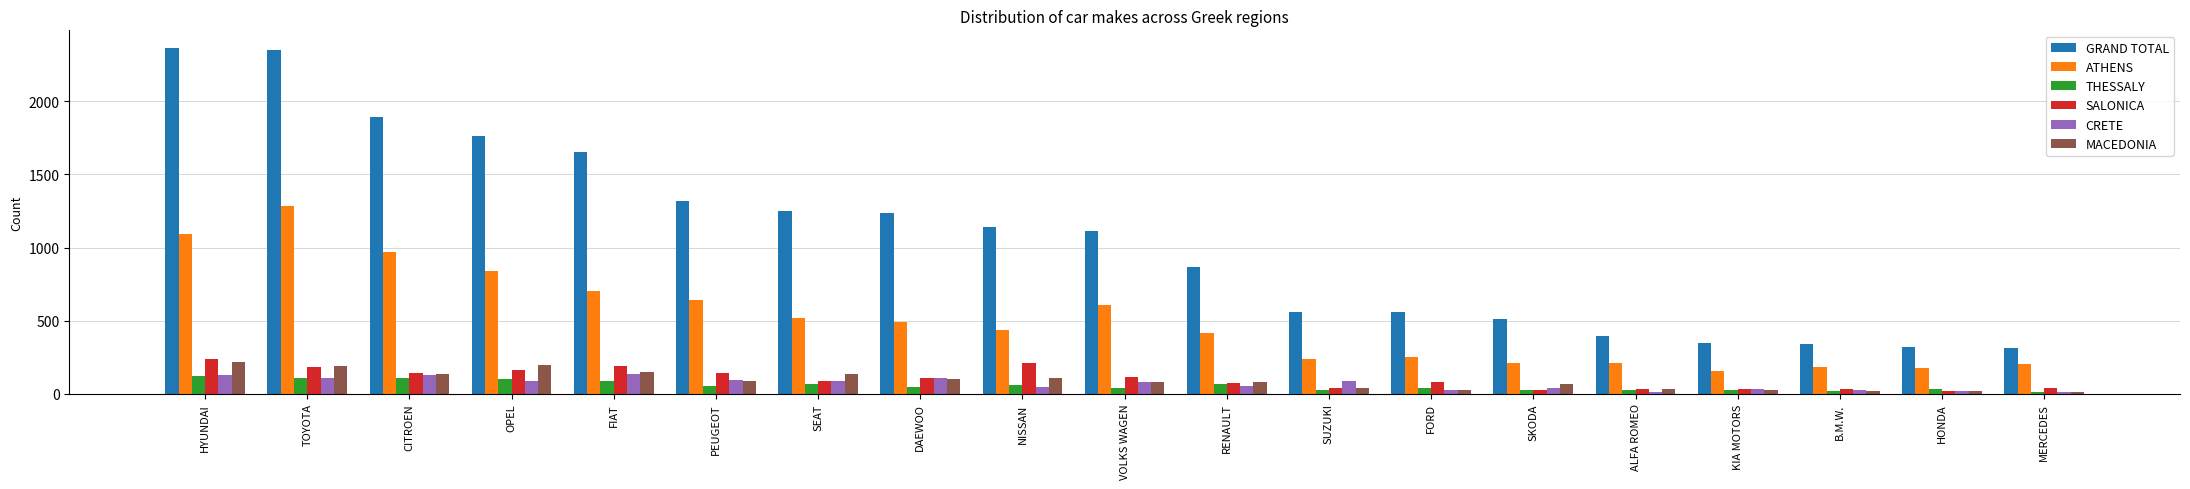

Is the value of CRETE at CITROEN greater than the value of GRAND TOTAL at PEUGEOT?

No